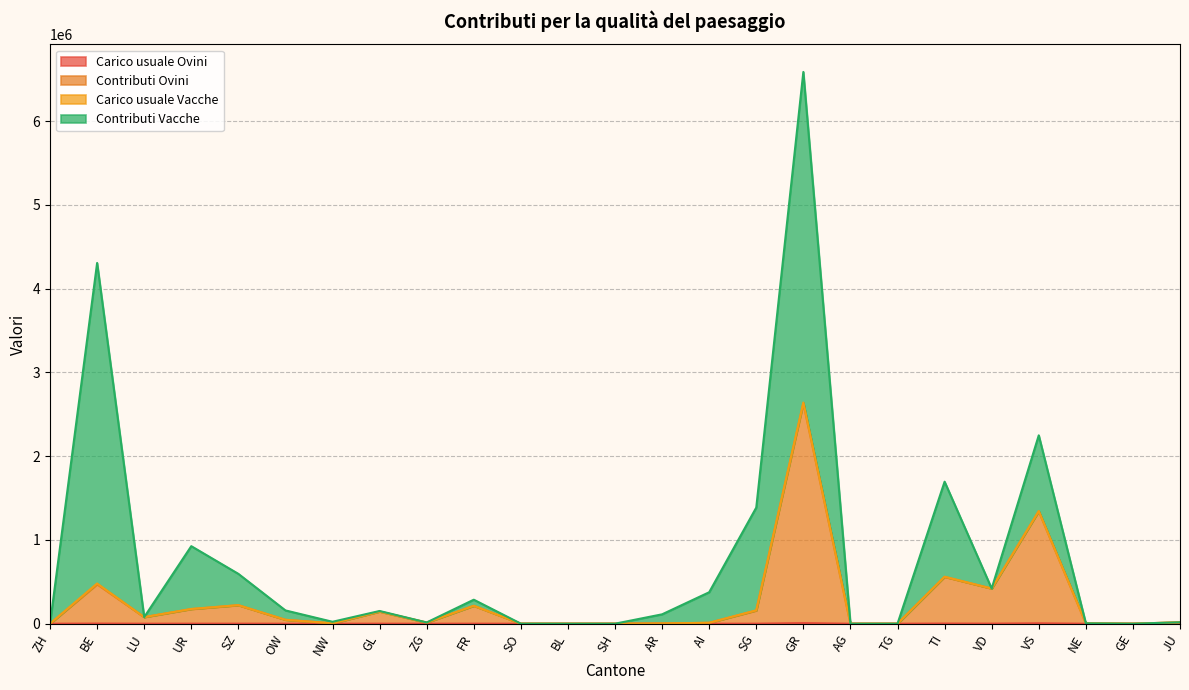

At which category is the sum across all series the highest?

GR